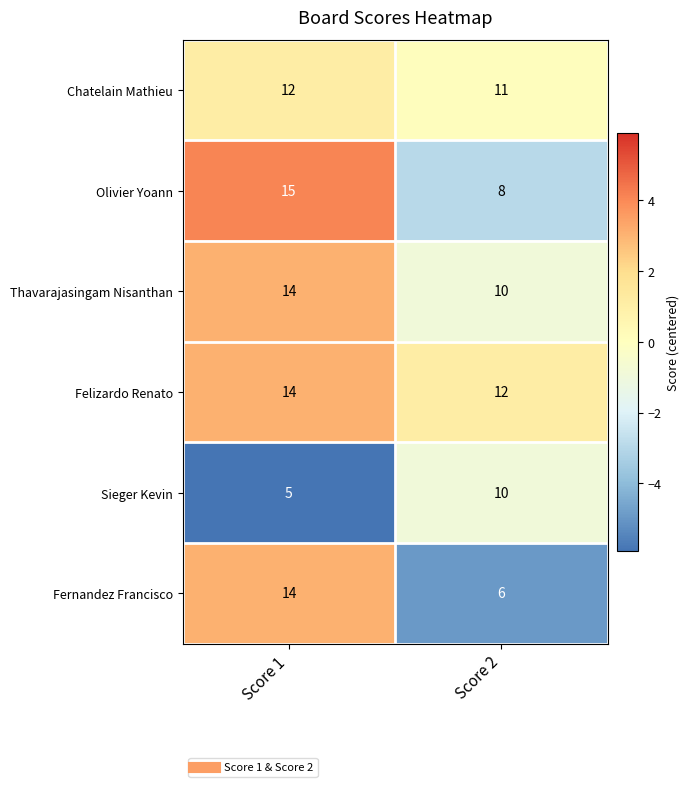

What is the difference between the highest and lowest values at Score 1?

10